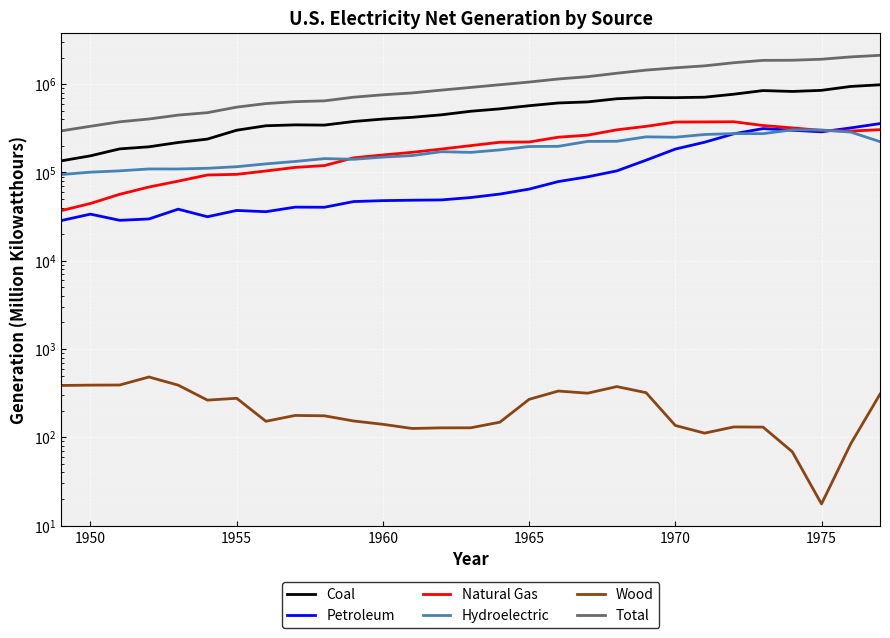

The Total series shows 2569572.4 at 23. True or false?

False